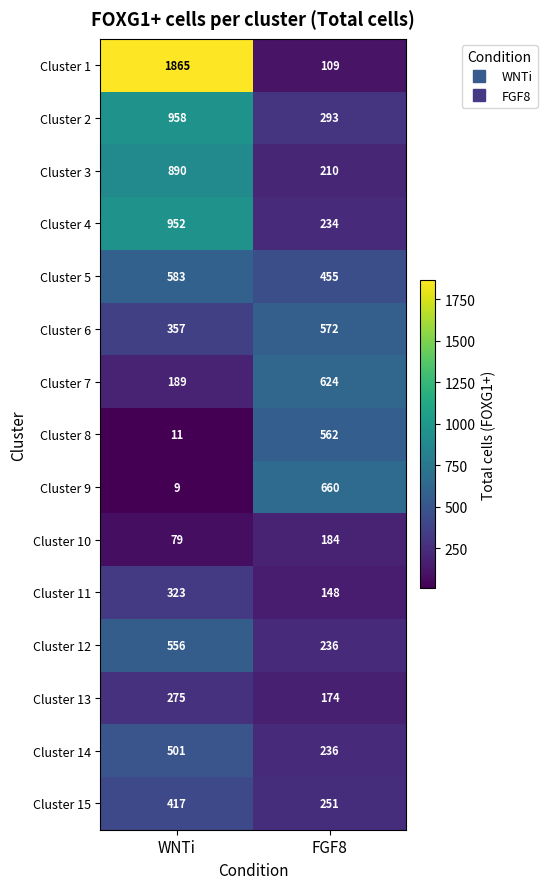

True or false: Cluster 11 has a value of 148 at FGF8.

True